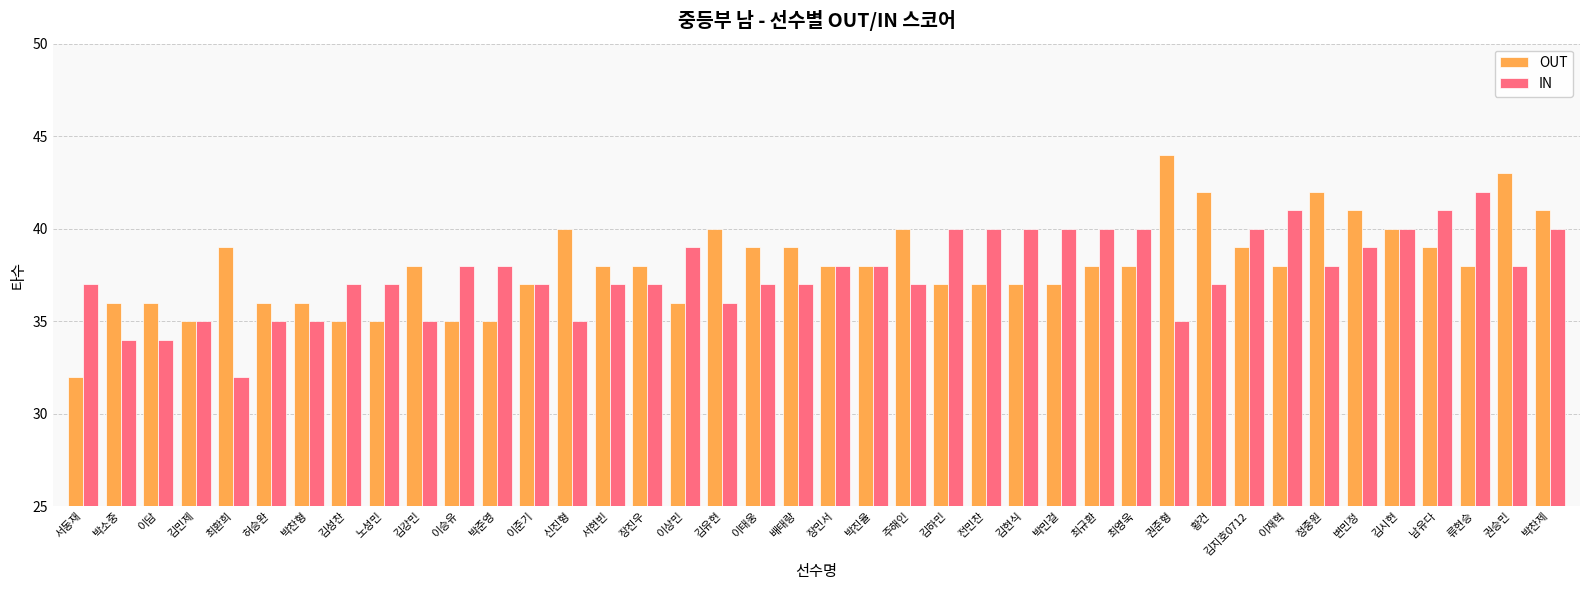

At which category does the chart reach its peak across all series?

권준형